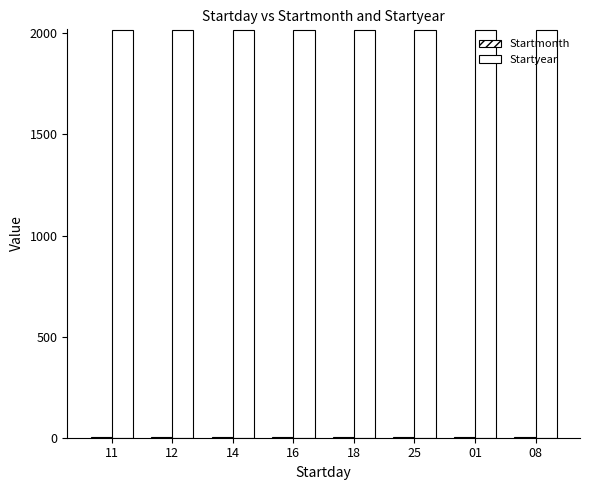

Reading left to right, list all the values displayed in this chart.

Startmonth: 5	5	5	5	5	5	6	6
Startyear: 2016	2016	2016	2016	2016	2016	2016	2016